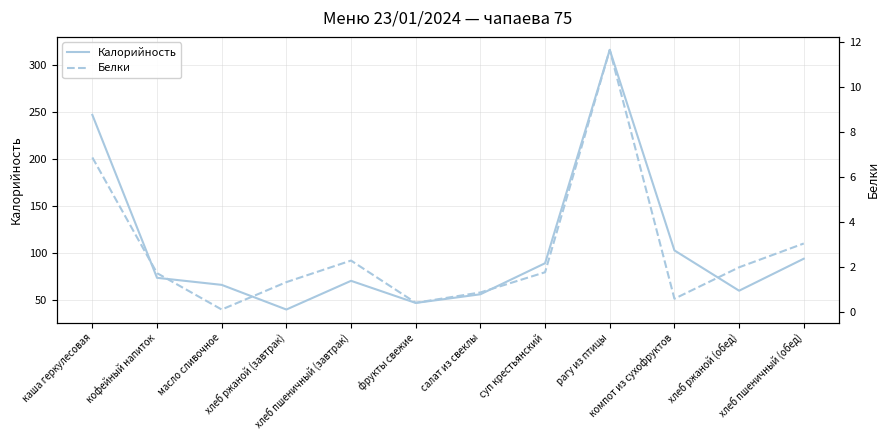

What are all the series names shown in the legend?

Калорийность, Белки